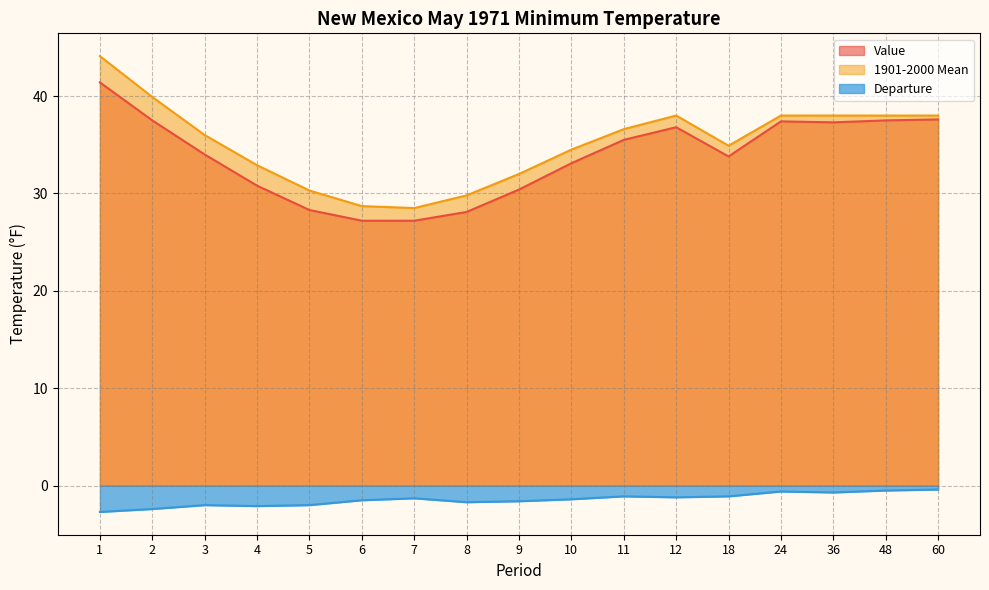

At which label is Departure closest to -1?

11